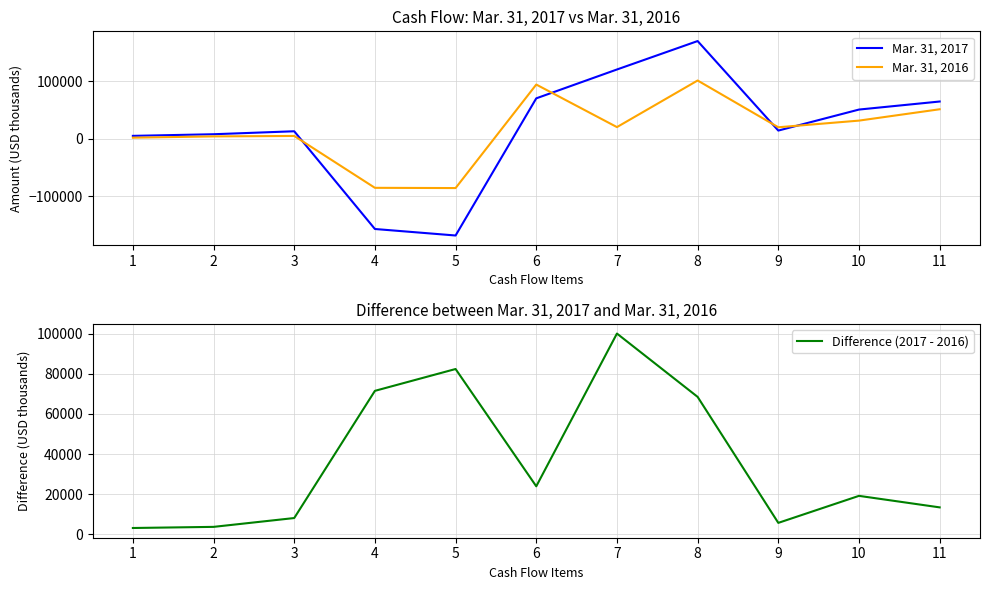

Does the chart have visible grid lines?

Yes